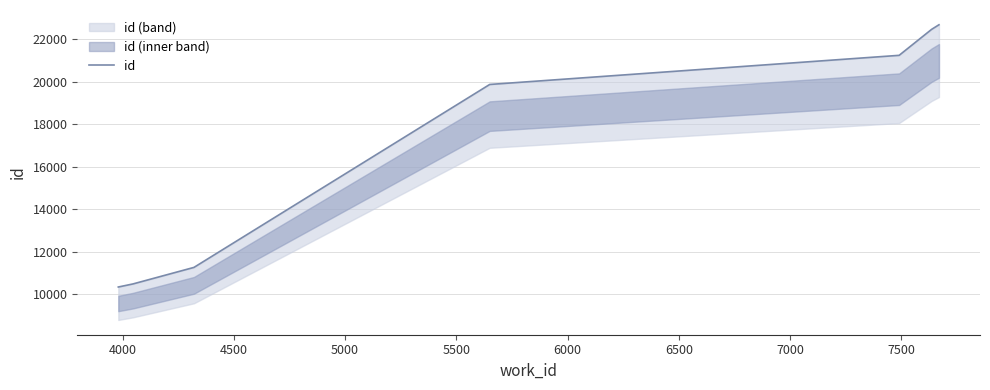

Approximately how many times larger is the value at 6000 compared to 6500?

1.0